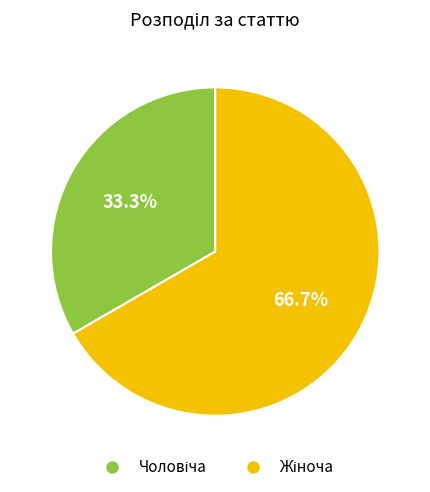

Is there a majority slice in this chart?

Yes